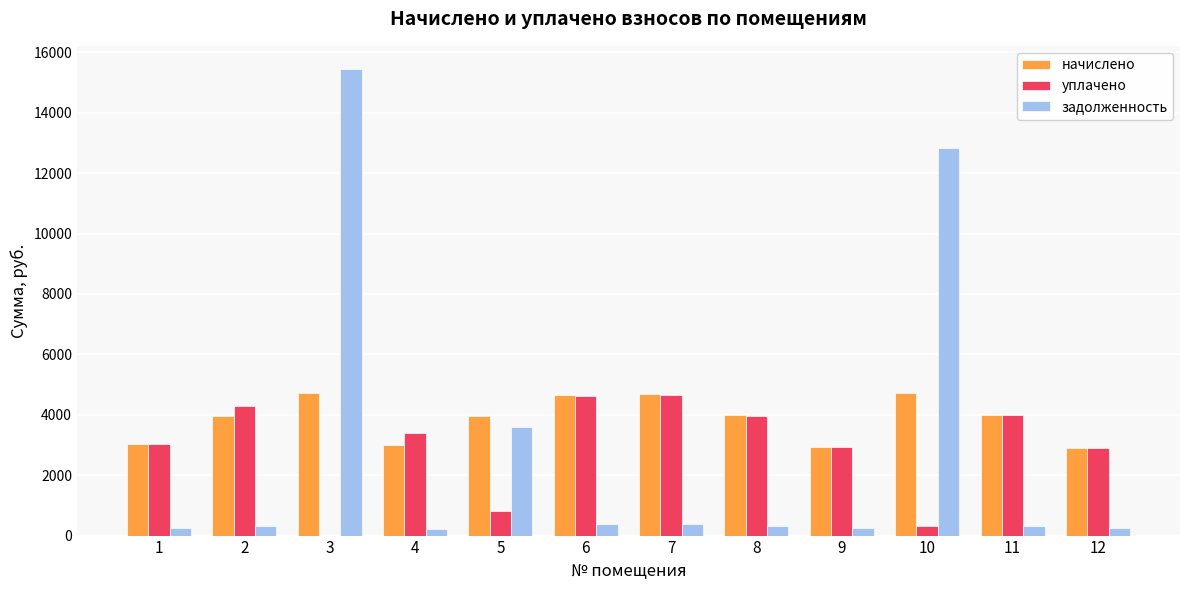

What is the approximate value of задолженность at 9?

245.5